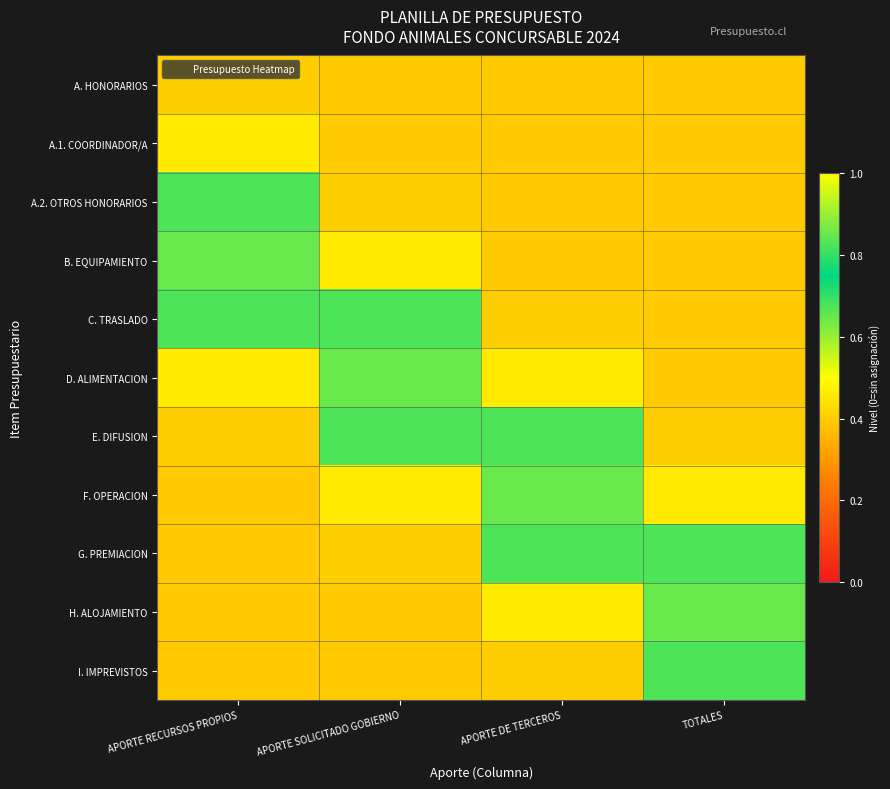

Which label corresponds to the smallest value in the chart?

TOTALES